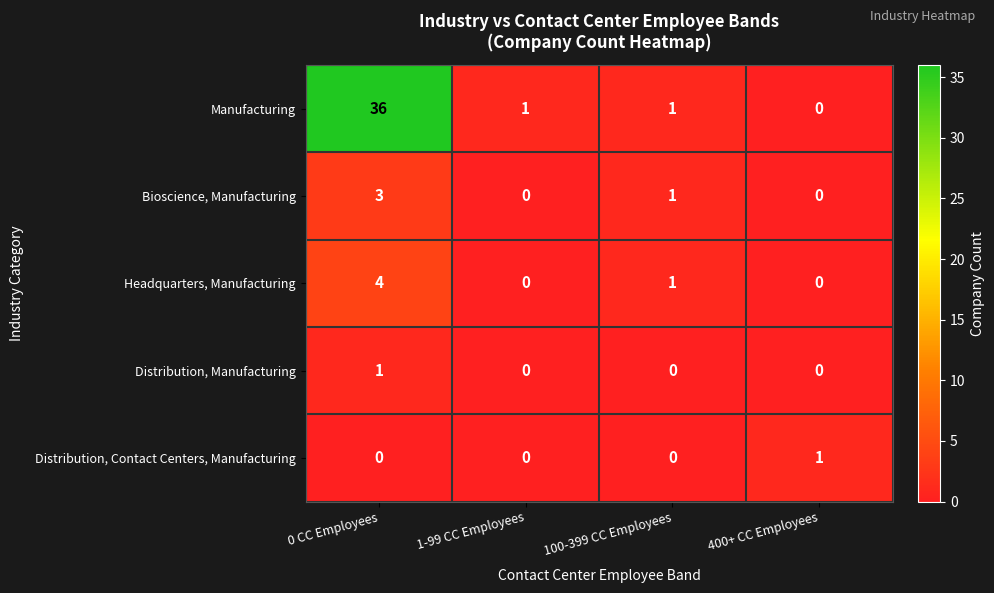

What is the difference between the Headquarters, Manufacturing values at 400+ CC Employees and 0 CC Employees?

4